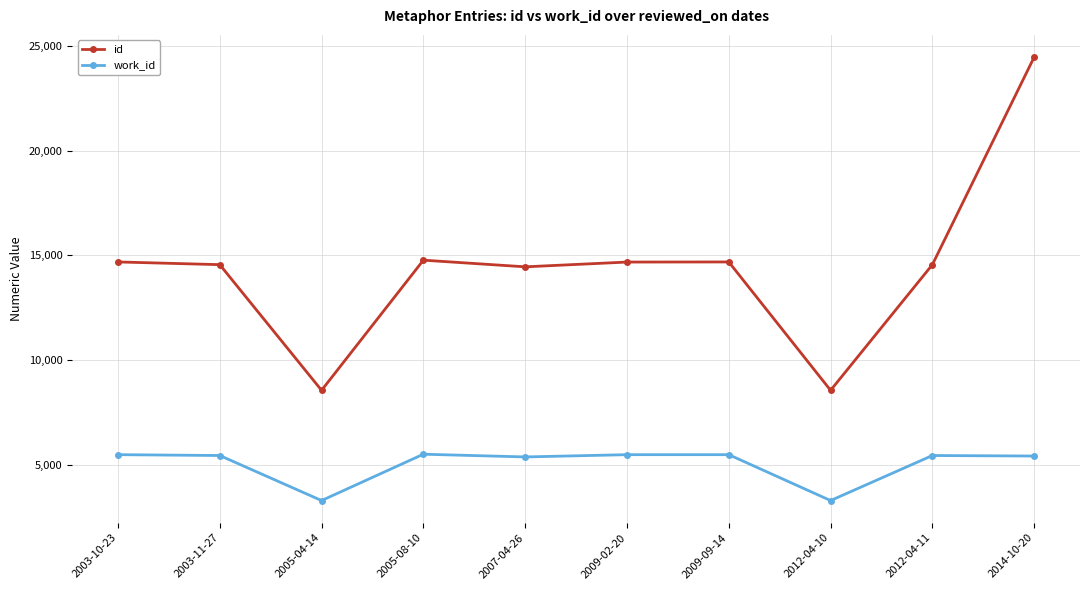

Is the value of work_id at 2005-08-10 greater than the value of id at 2003-11-27?

No